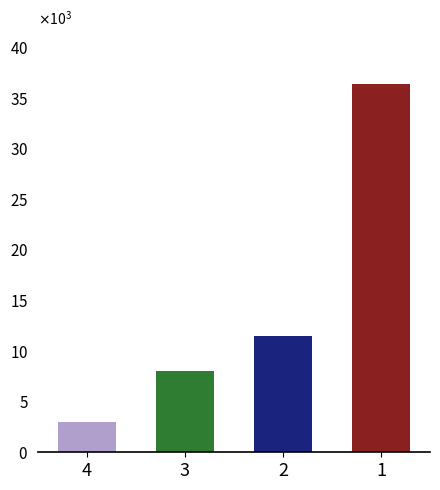

Are the bars horizontal?

No